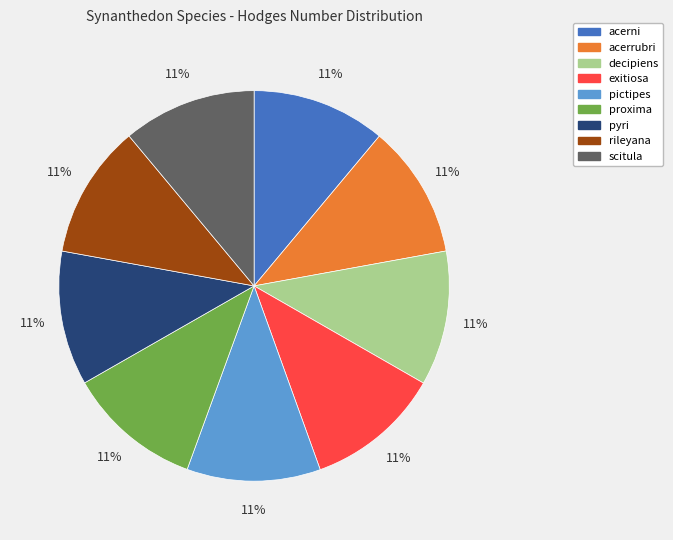

To the nearest percent, what percentage of the pie is acerrubri?

11%